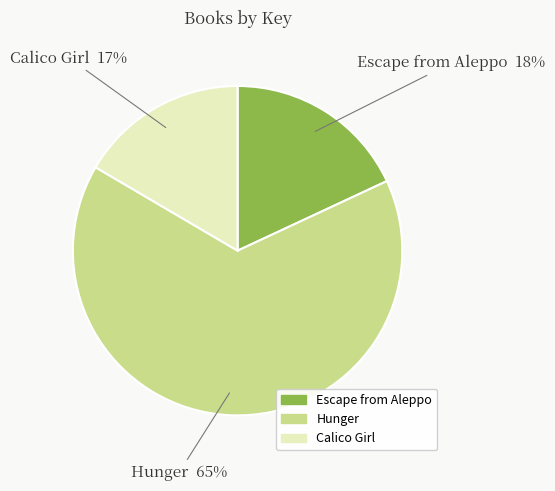

Does any single category account for the majority?

Yes